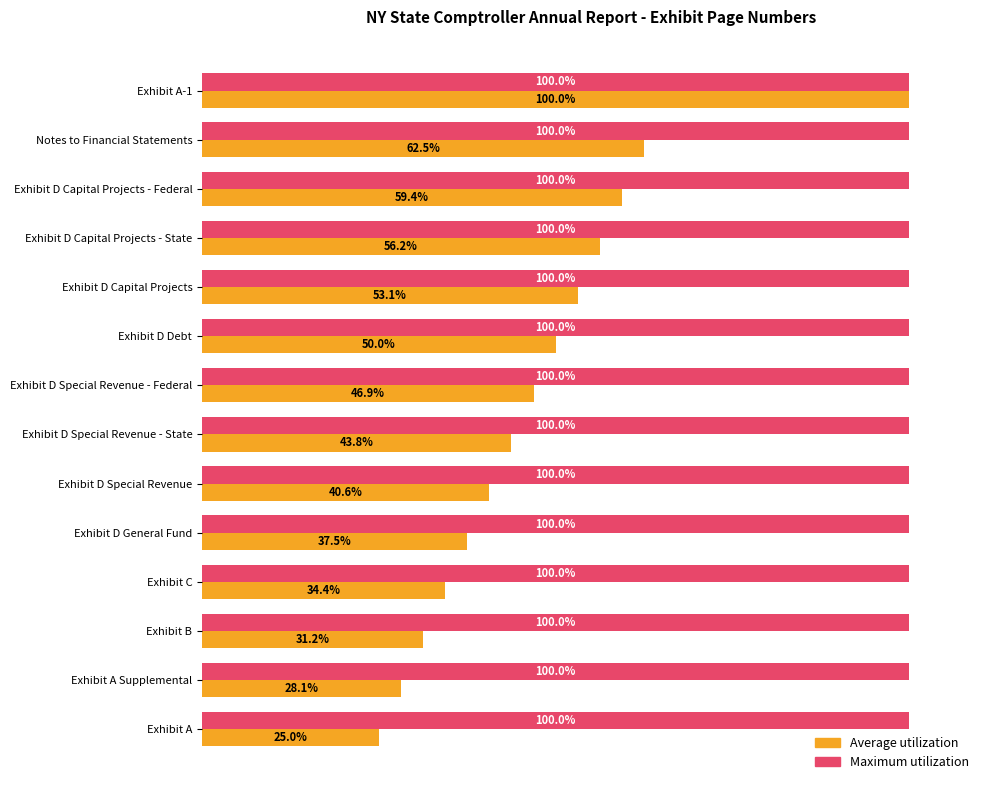

Which series changed the most between Exhibit D Capital Projects - Federal and Notes to Financial Statements?

Average utilization